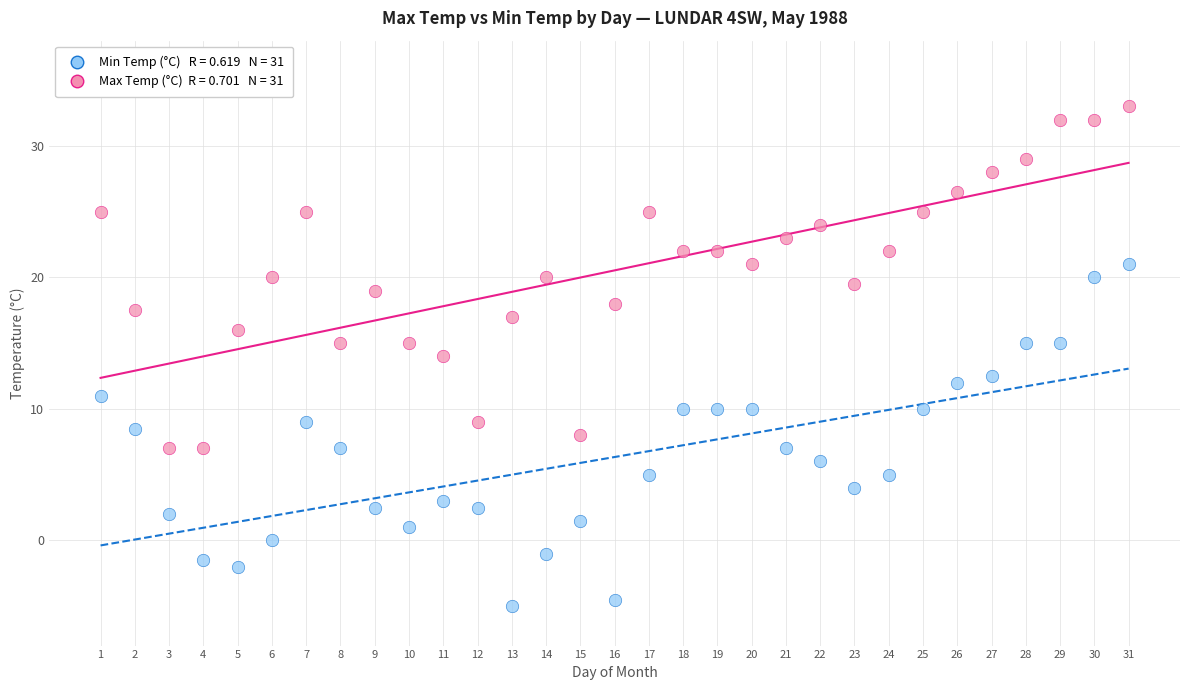

Across all data points, what is the range of Y values (max minus min)?

38.0